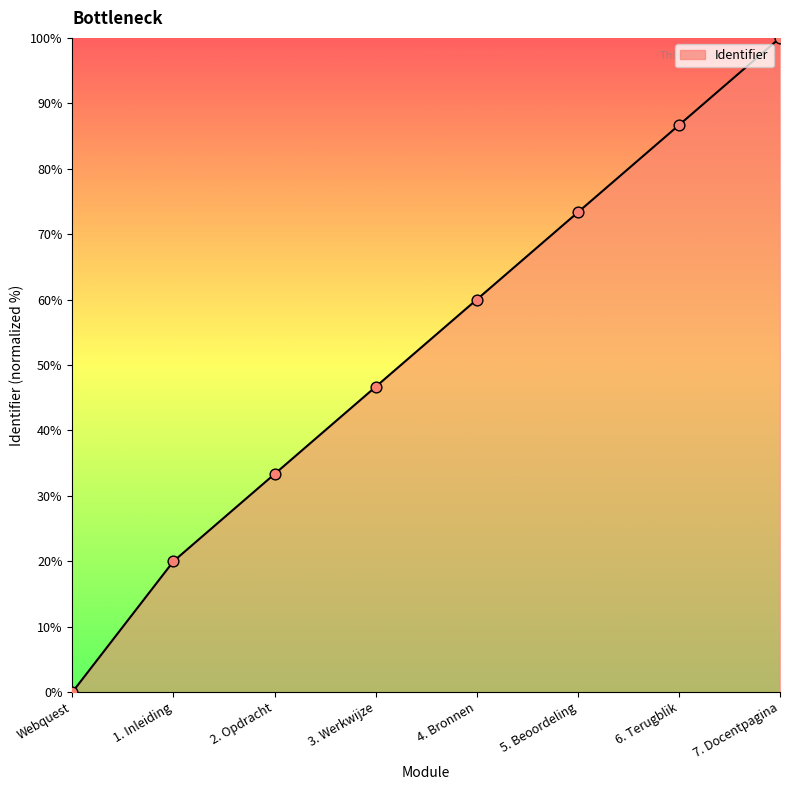

Between 5. Beoordeling and 3. Werkwijze, which is larger?

5. Beoordeling